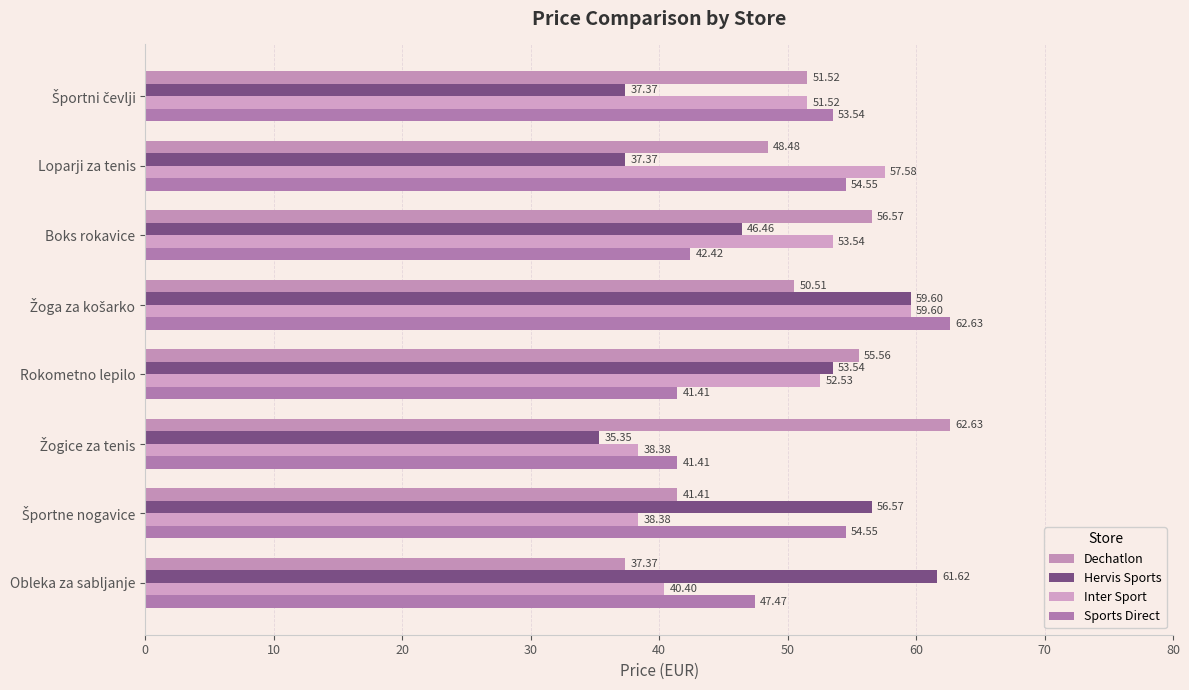

Rank the series by their maximum value, from highest to lowest.

Dechatlon, Sports Direct, Hervis Sports, Inter Sport